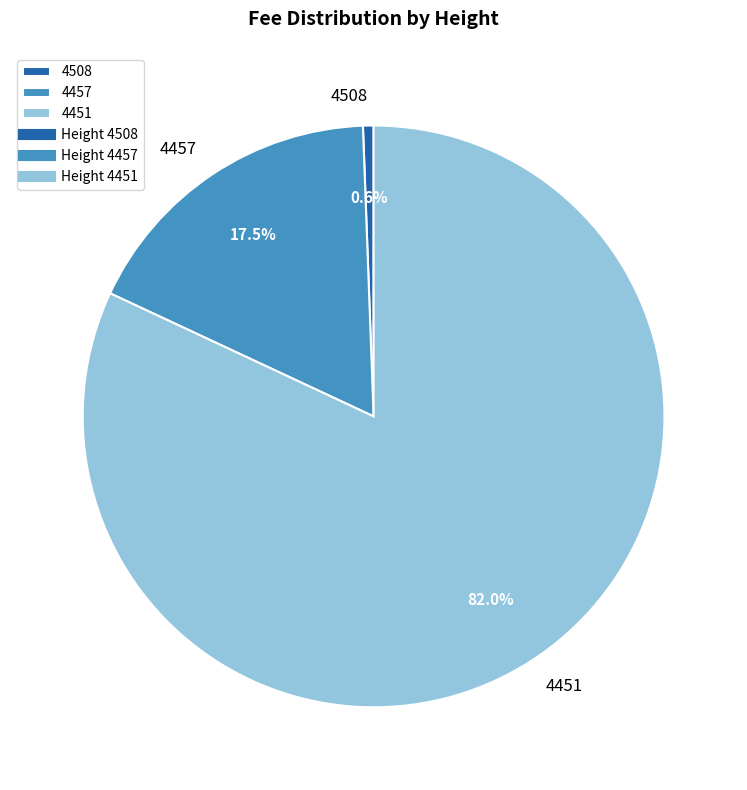

Count the number of slices in the pie.

3